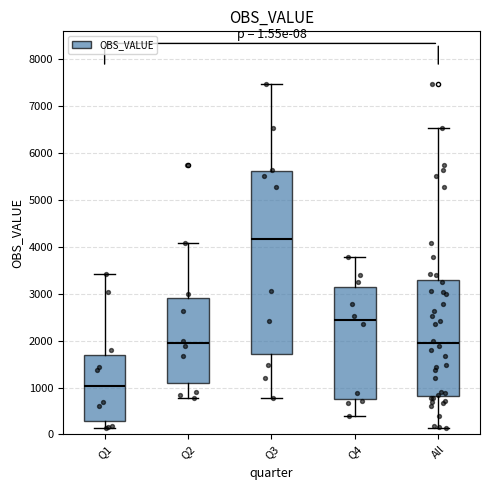

Comparing the boxes themselves (not the whiskers), which one is the tallest?

Q3